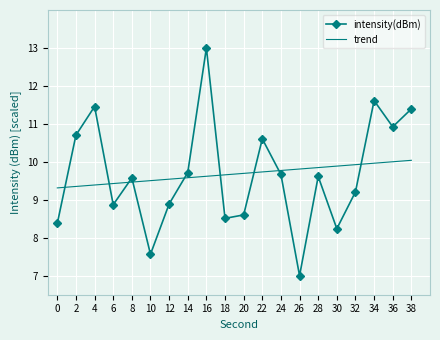

How many times do intensity(dBm) and trend cross each other?

9